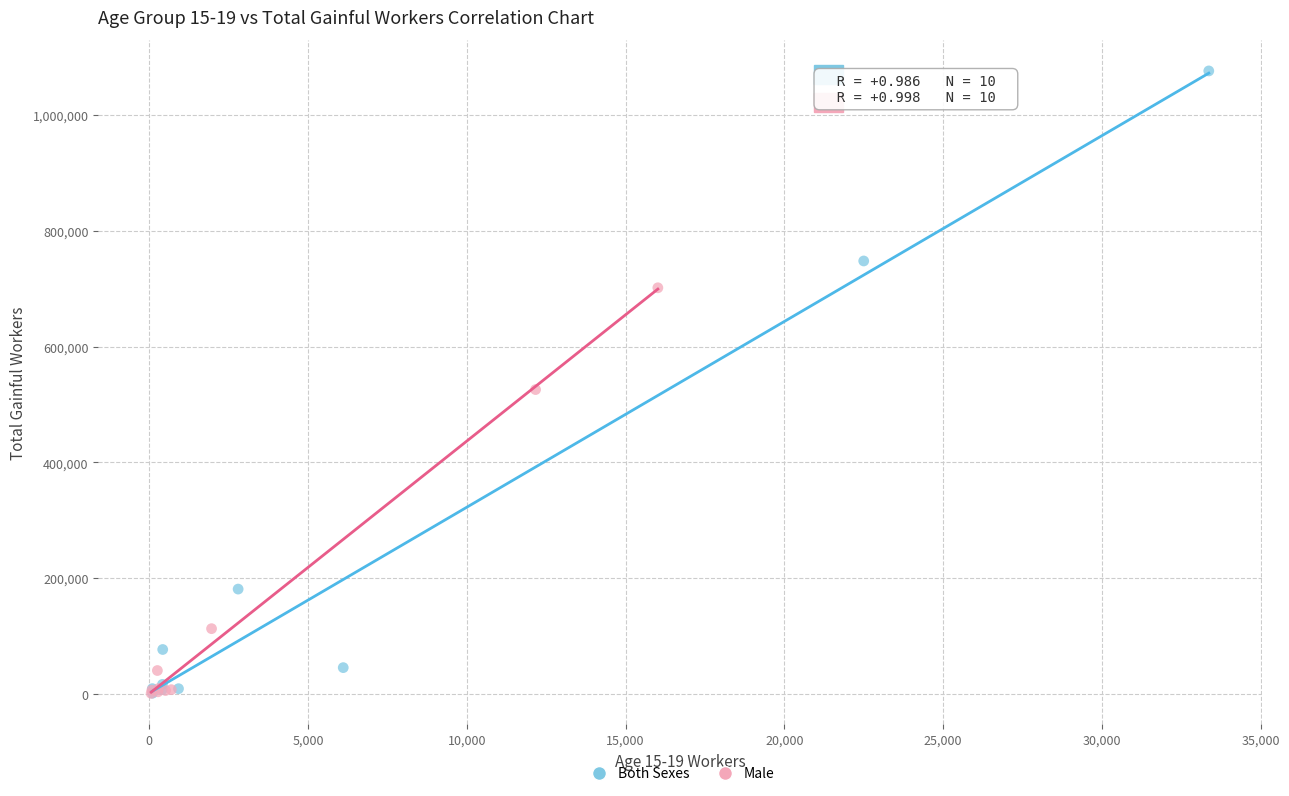

Which series has the largest Y range (max minus min)?

Both Sexes